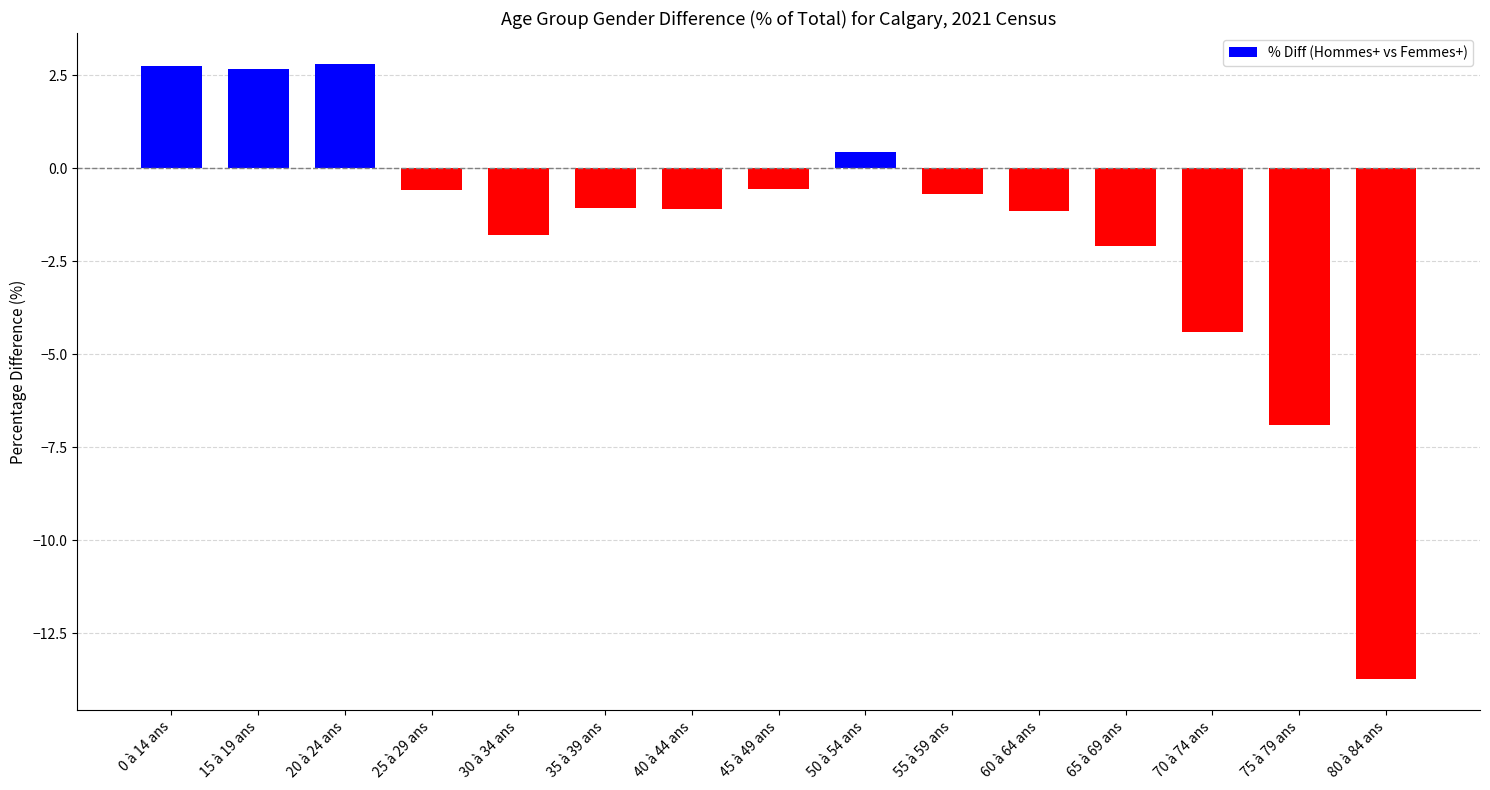

At which category does the chart reach its minimum across all series?

80 à 84 ans